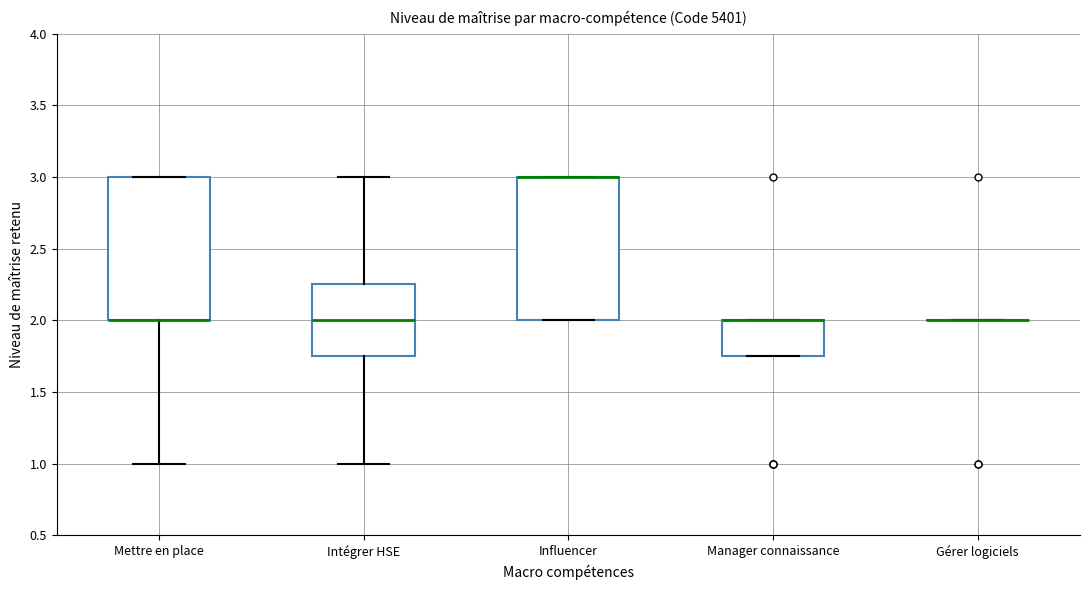

Reading left to right, transcribe this box plot: for each box, give where its median line is, the range the box spans, and where its two whiskers end, as read against the y-axis. The values are not printed on the chart, so give them approximately, as read against the axis.

Mettre en place: median 2.00 (drawn on the box's lower edge), box 2.00 to 3.00, whiskers 1.00 to 3.00
Intégrer HSE: median 2.00, box 1.75 to 2.25, whiskers 1.00 to 3.00
Influencer: median 3.00 (drawn on the box's upper edge), box 2.00 to 3.00, whiskers 2.00 to 3.00
Manager connaissance: median 2.00 (drawn on the box's upper edge), box 1.75 to 2.00, whiskers 1.75 to 2.00
Gérer logiciels: box collapsed to a line at 2.00, whiskers 2.00 to 2.00